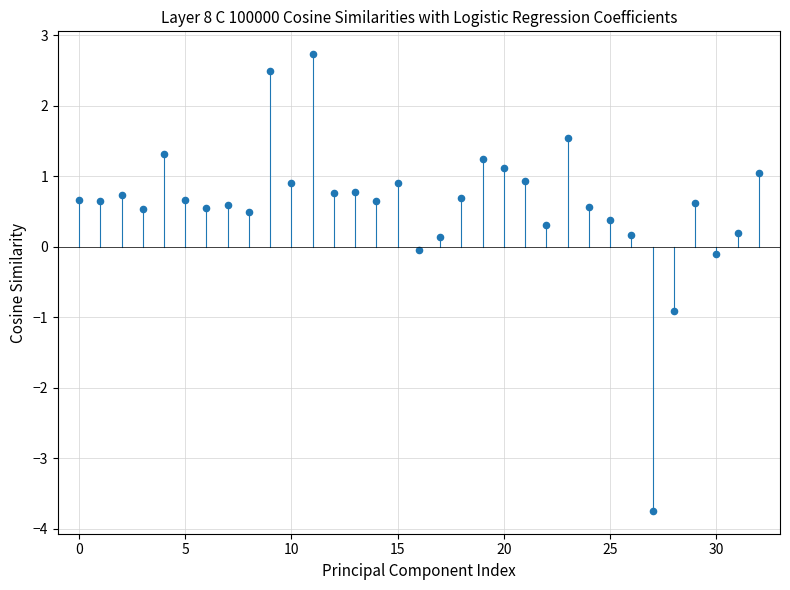

What is the range of Y values (max minus min)?

6.5